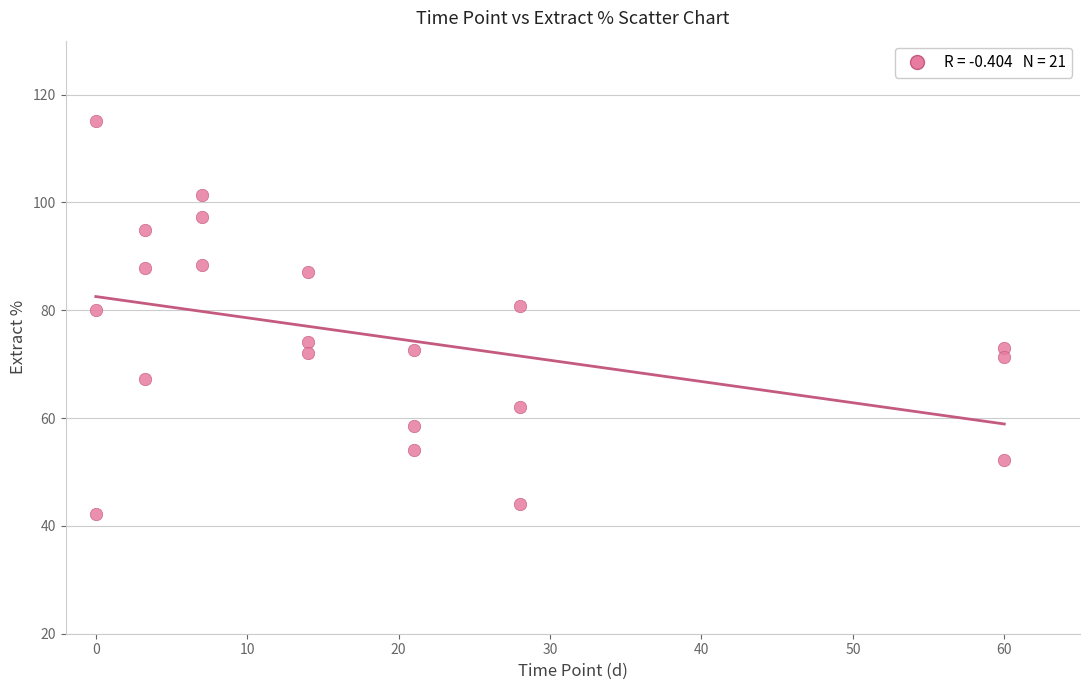

What is the range of Y values (max minus min)?

72.9